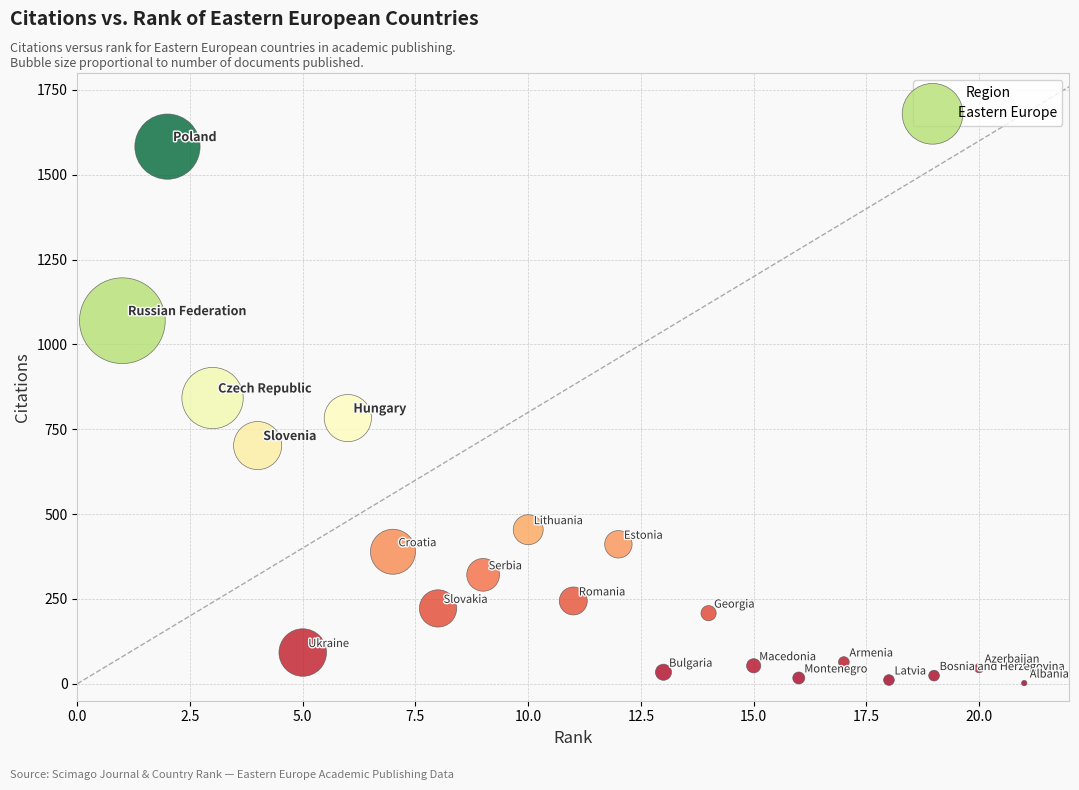

What is the range of Y values (max minus min)?

1581